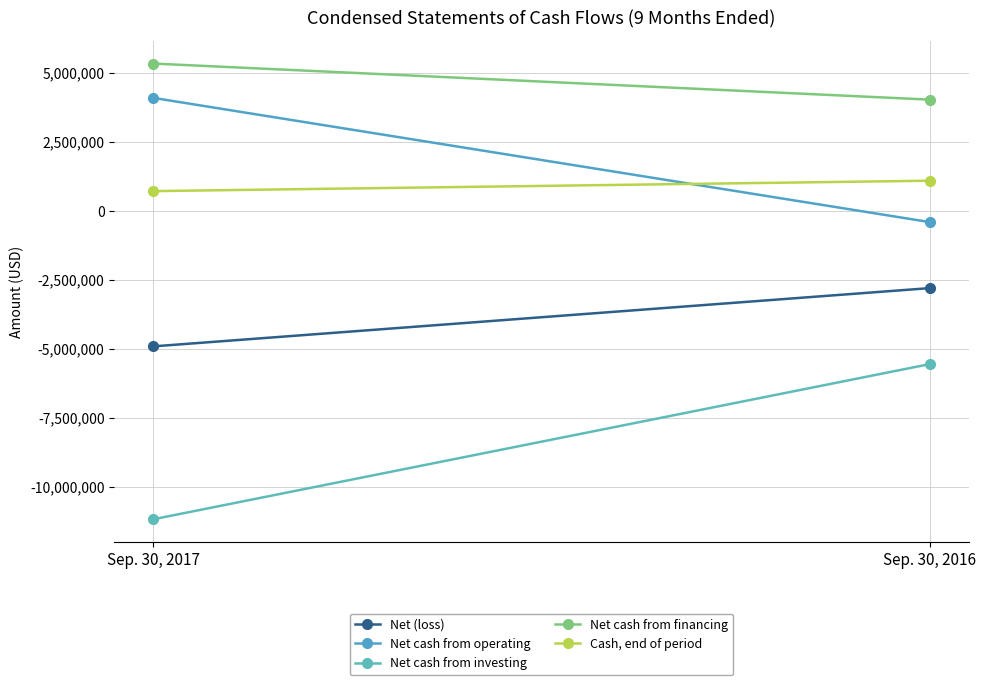

What is the approximate value of Cash, end of period at Sep. 30, 2016, to the nearest 10?

1096470